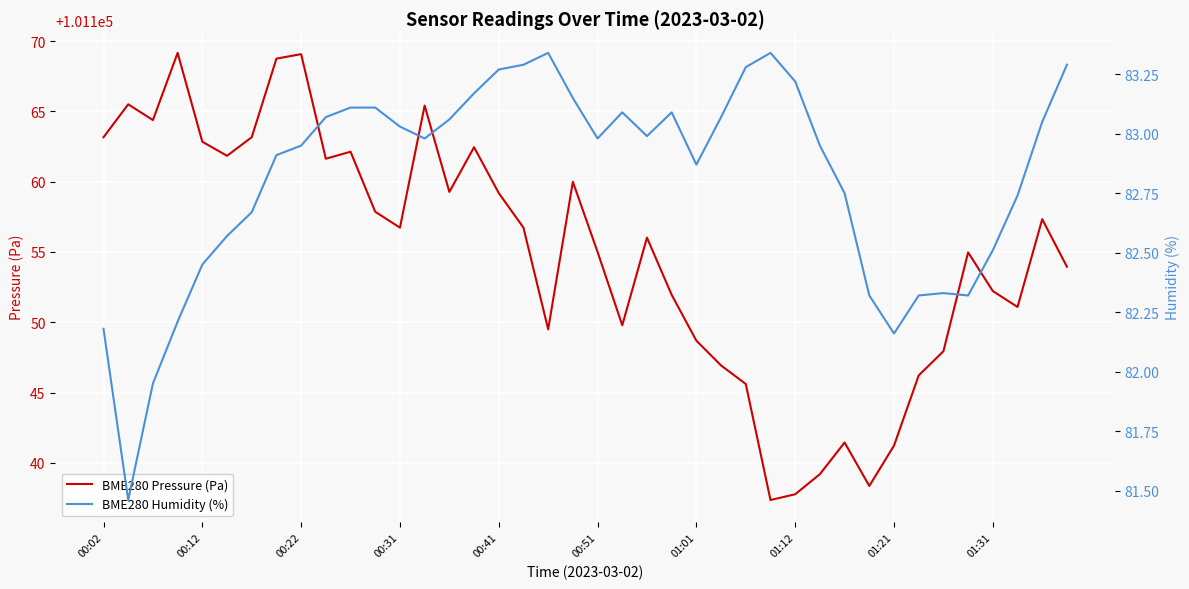

Which series changed the most between 23 and 25?

BME280 Pressure (Pa)